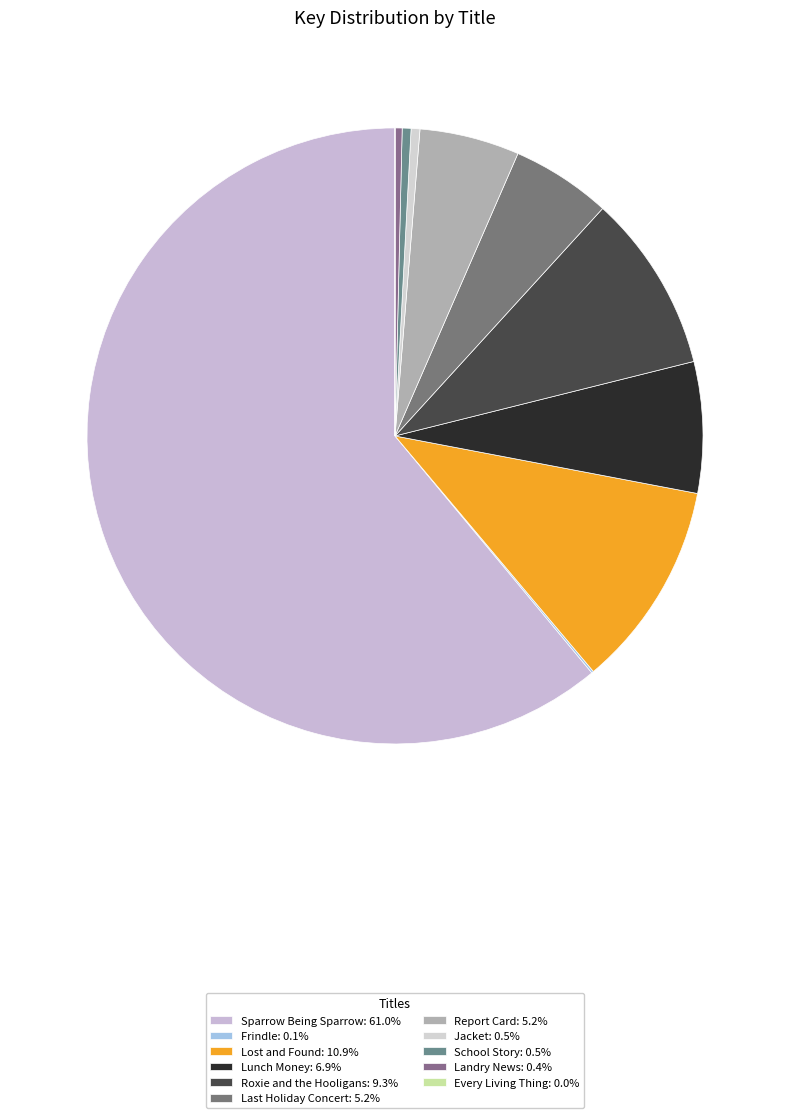

How many segments does this pie chart have?

11